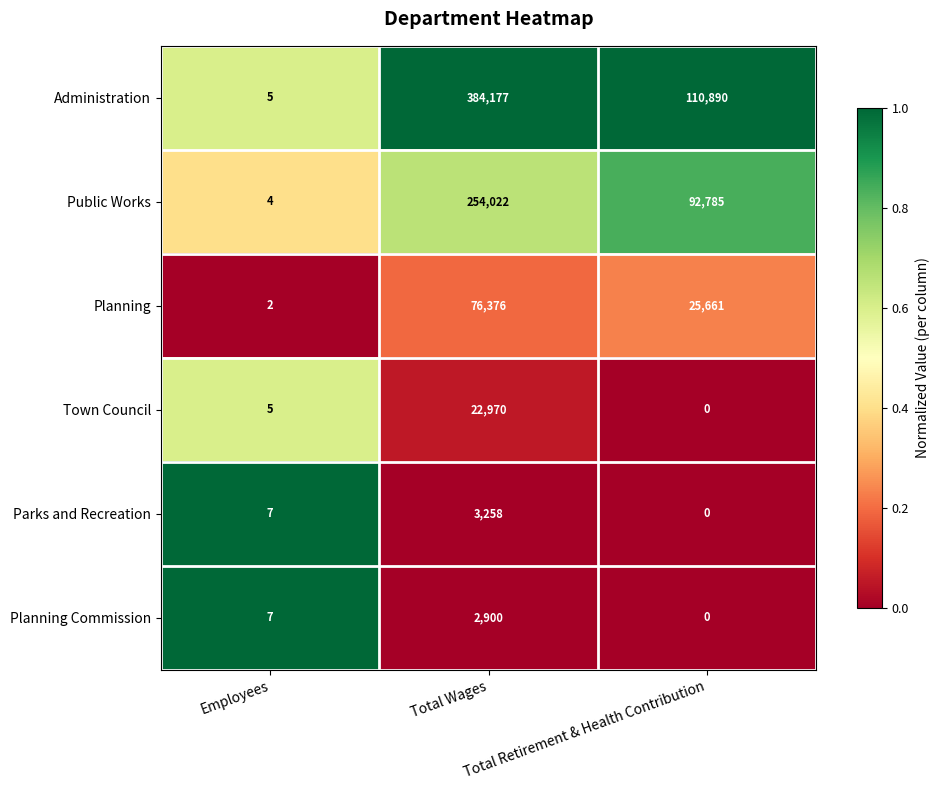

Which category has the lowest value across all series?

Total Retirement & Health Contribution